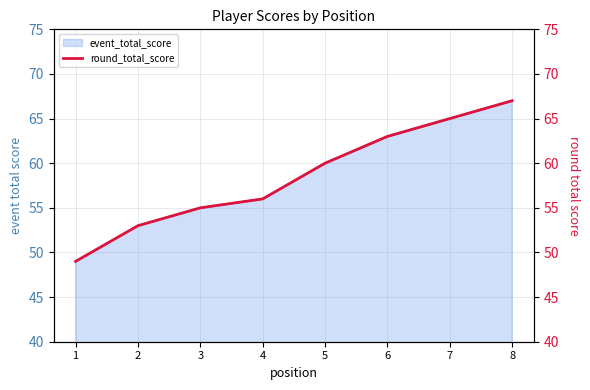

Where is the data nearest to the value 58?

4